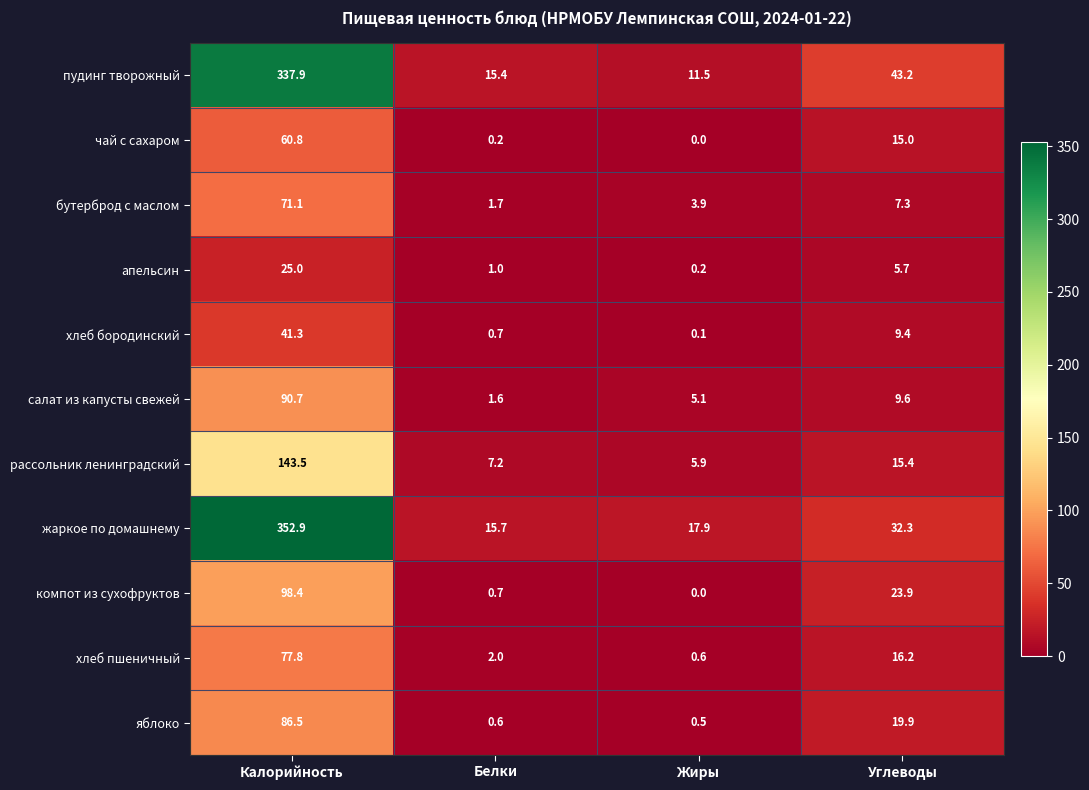

At which category is the sum across all series the highest?

Калорийность